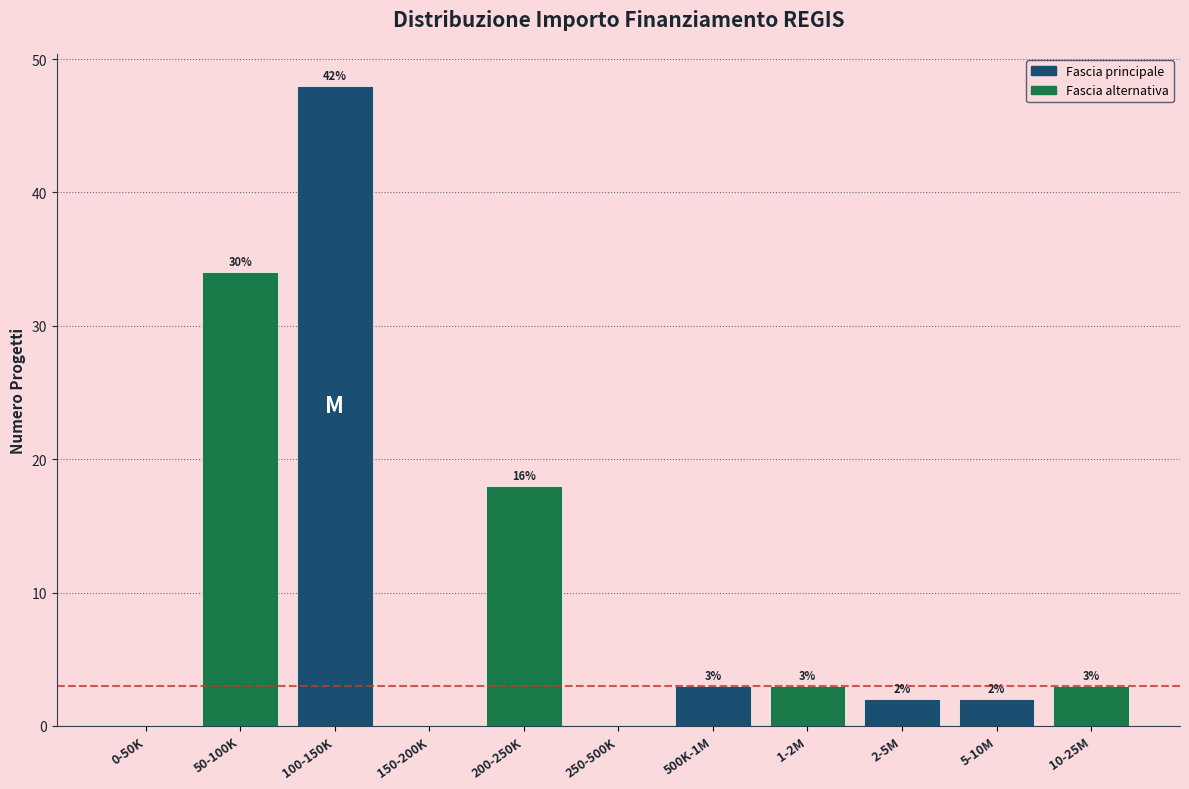

Reading left to right, transcribe all the data shown in this chart.

0-50K=0	50-100K=34	100-150K=48	150-200K=0	200-250K=18	250-500K=0	500K-1M=3	1-2M=3	2-5M=2	5-10M=2	10-25M=3